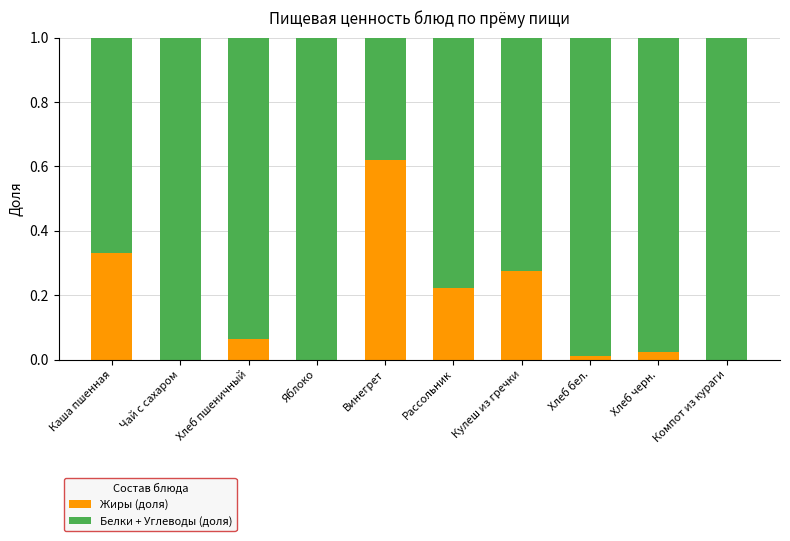

Does the chart contain stacked bars?

Yes